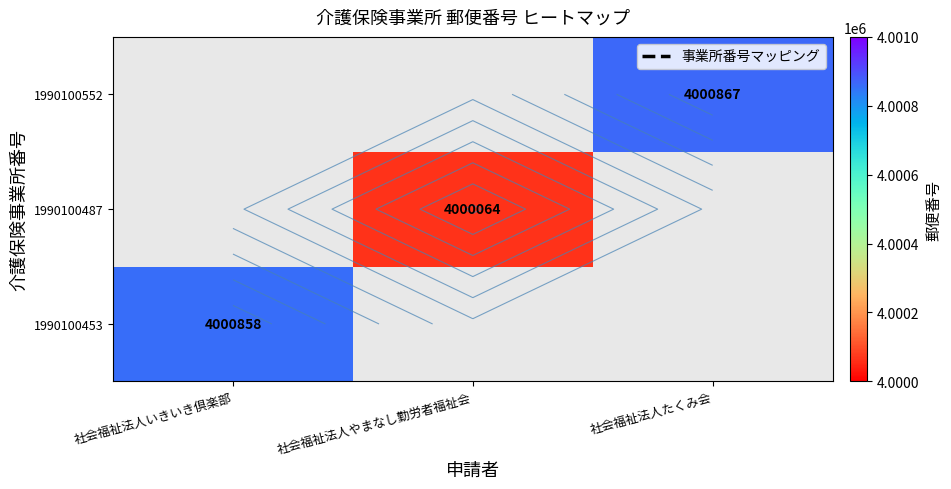

Rank the categories by 1990100552 value from highest to lowest.

社会福祉法人いきいき倶楽部, 社会福祉法人やまなし勤労者福祉会, 社会福祉法人たくみ会